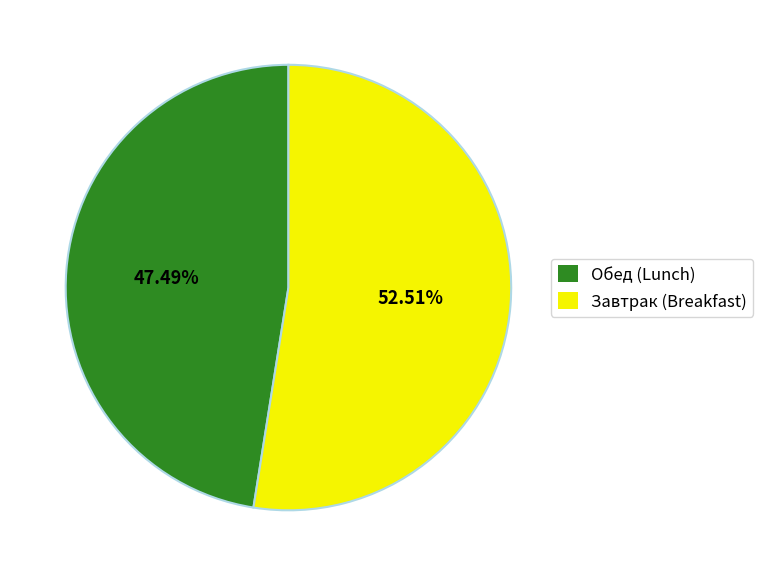

Is there a majority slice in this chart?

Yes